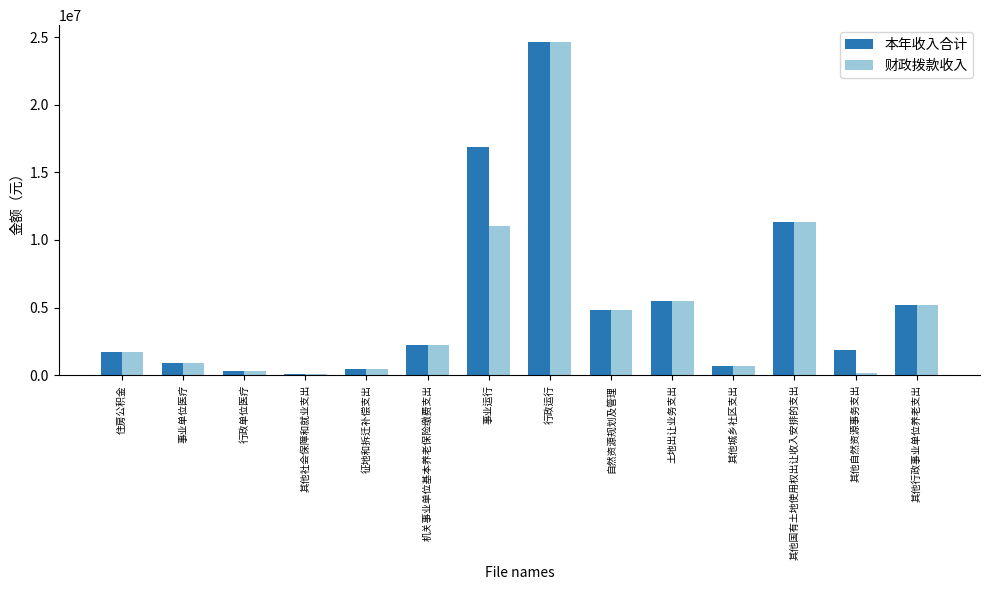

What is the sum of the 本年收入合计 values at 机关事业单位基本养老保险缴费支出 and 事业运行?

19119940.4